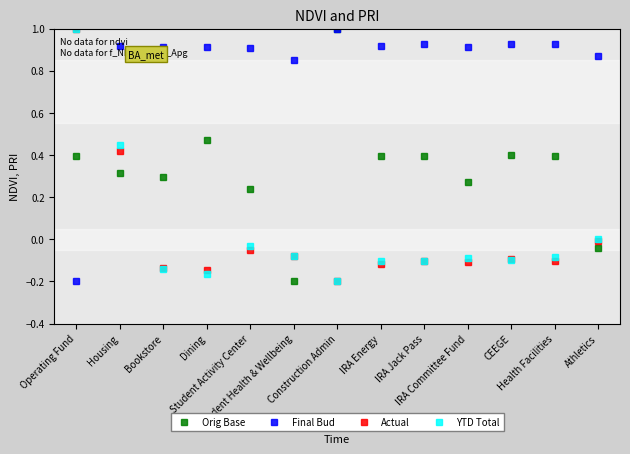

What is the maximum value for YTD Total?

1.0